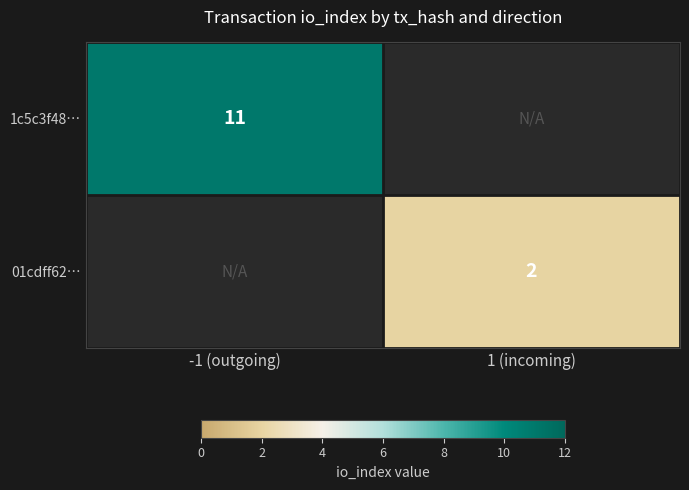

Is it true that 01cdff62… equals 3 at 1 (incoming)?

False